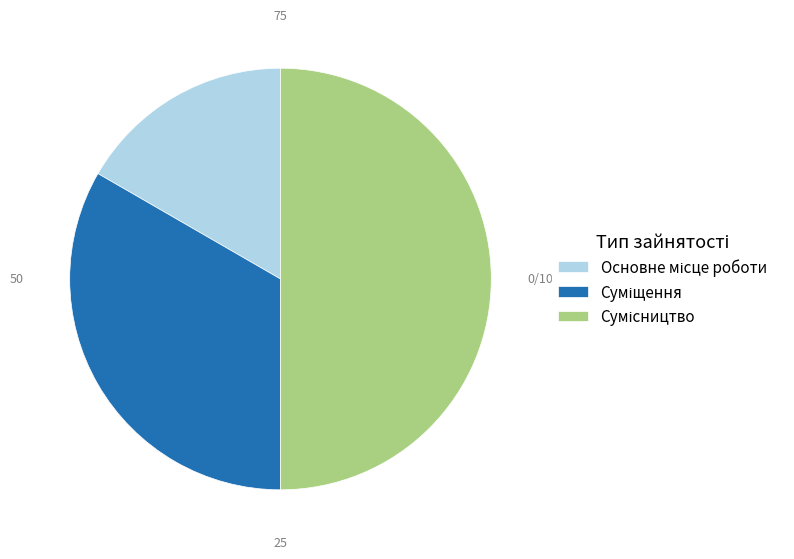

How many slices are in this pie chart?

3